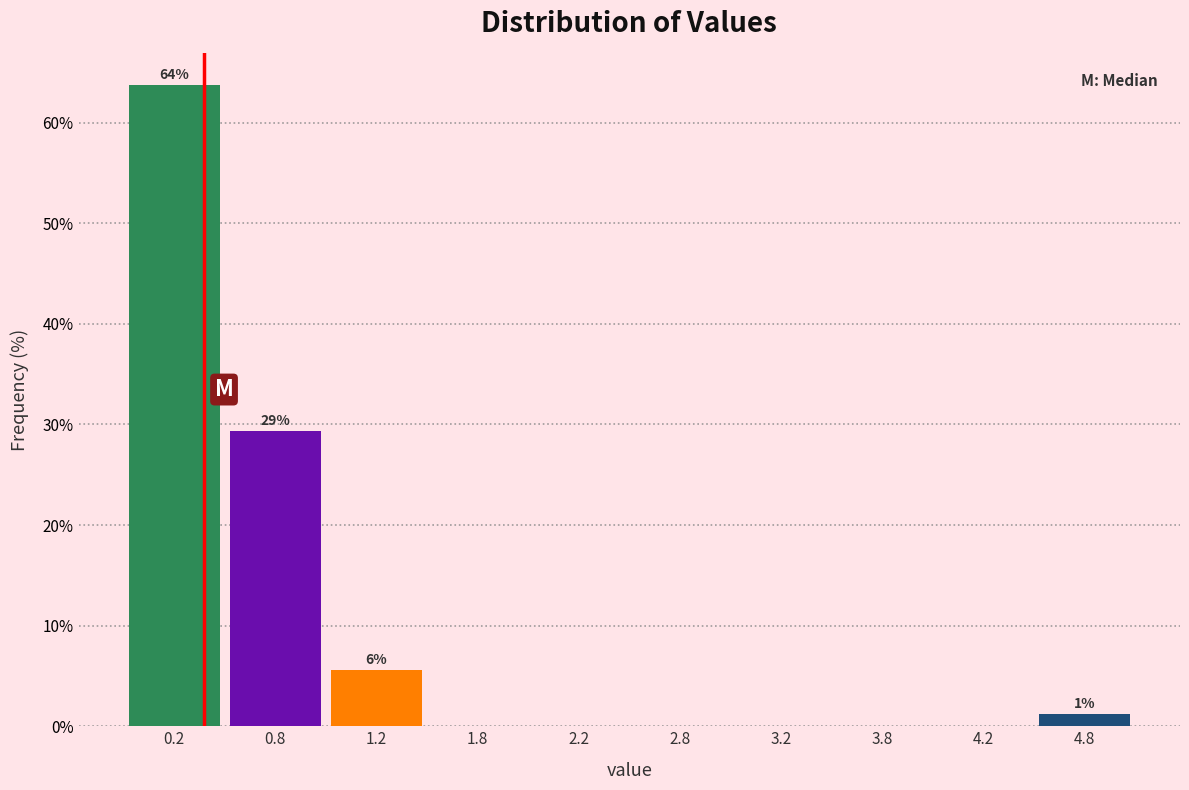

Over which range of the x-axis is the bar tallest?

0.0 to 0.5